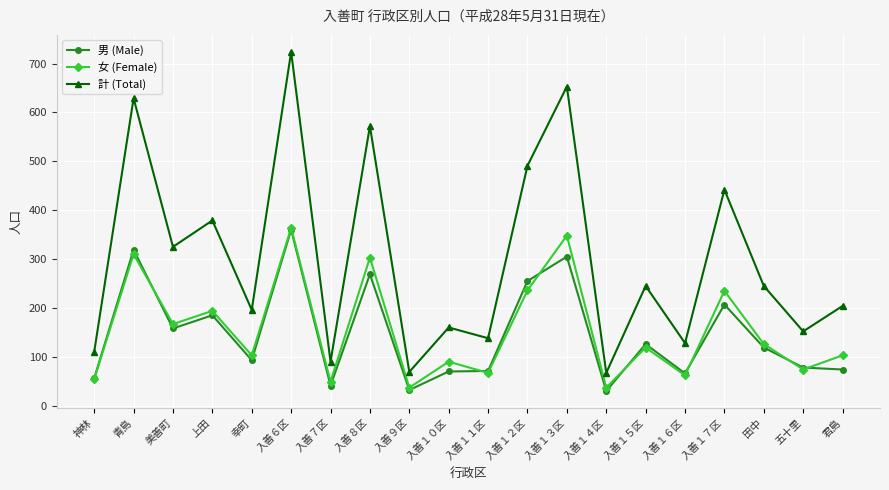

What position from the left is 入善１６区?

16